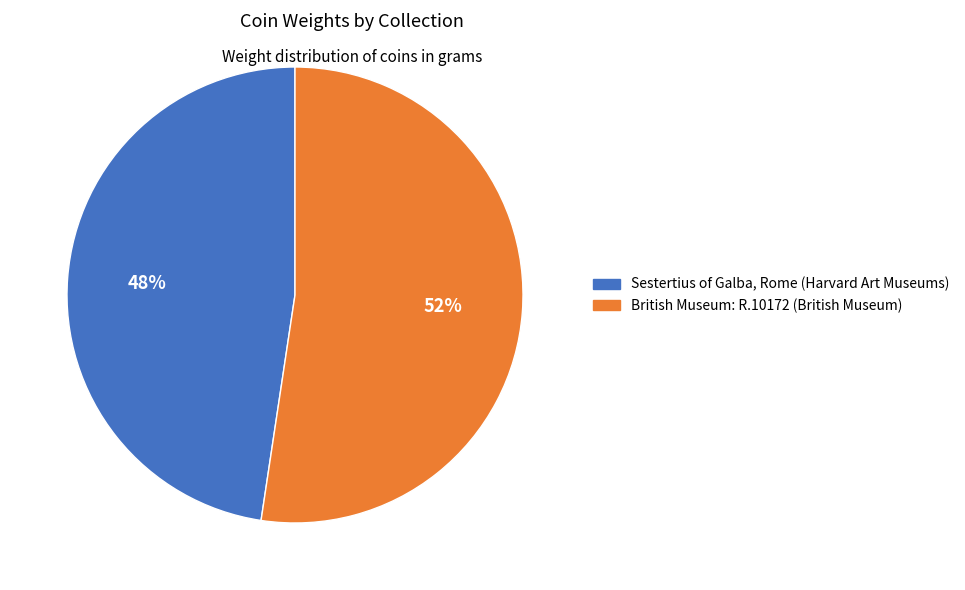

Rank the categories by value from lowest to highest.

Sestertius of Galba, Rome (Harvard Art Museums), British Museum: R.10172 (British Museum)